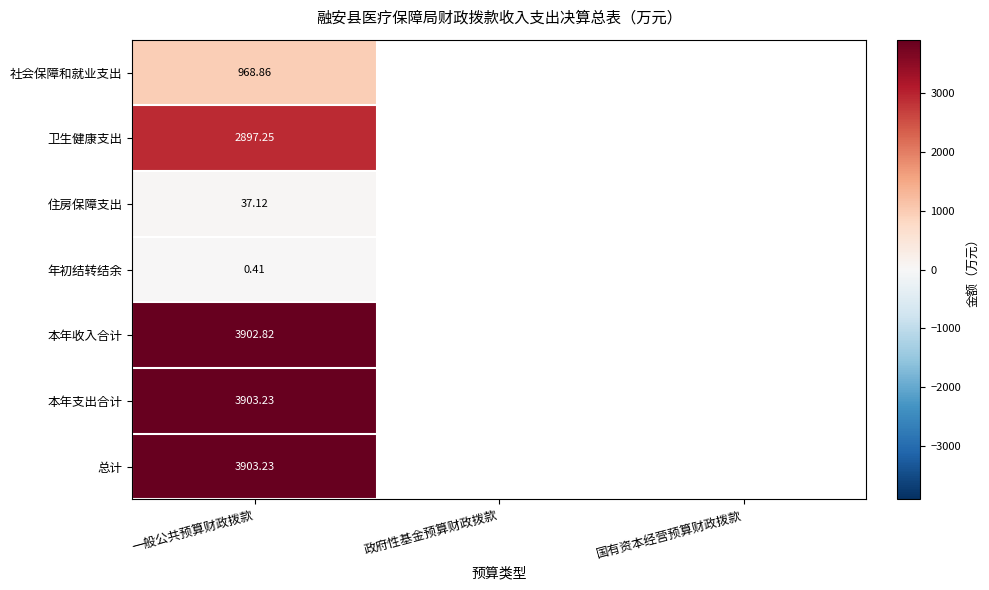

Which series has the widest spread of values?

社会保障和就业支出